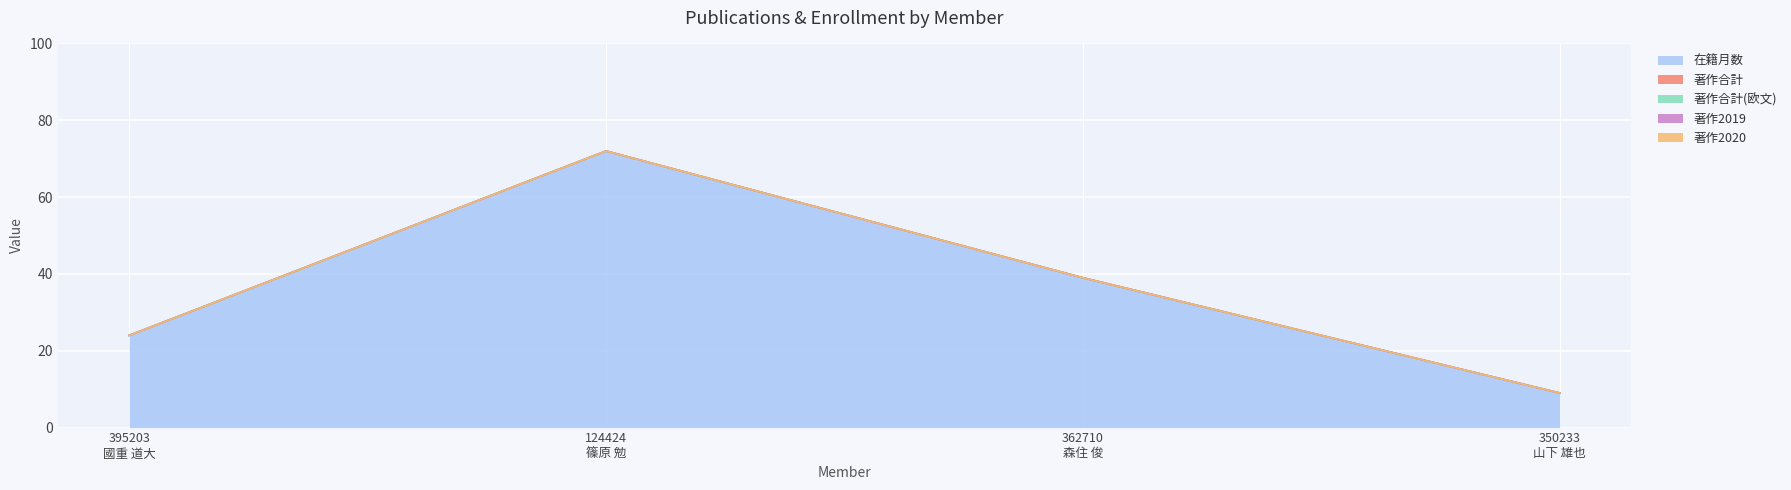

At which label is 著作2020 closest to 0?

395203
國重 道大